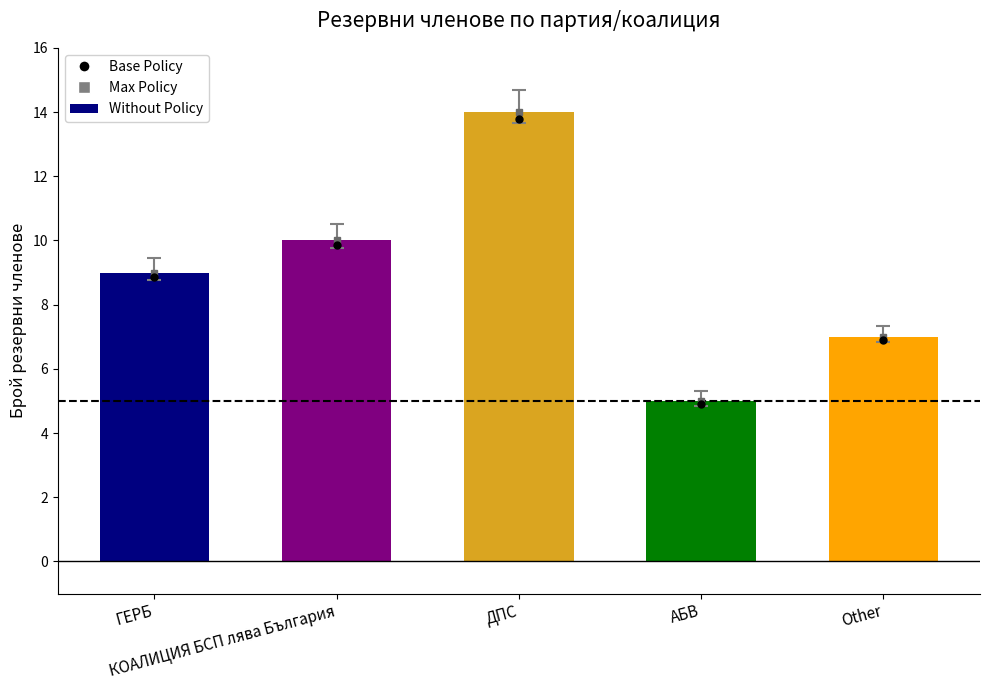

What is the difference between the maximum and minimum values?

9